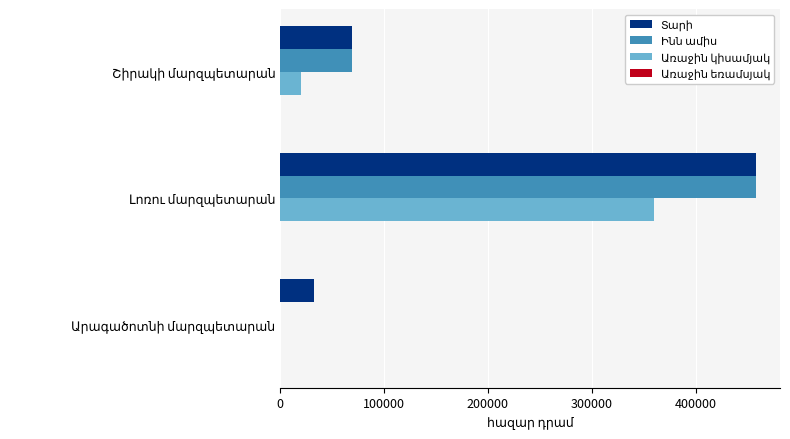

How many series are shown in this chart?

3